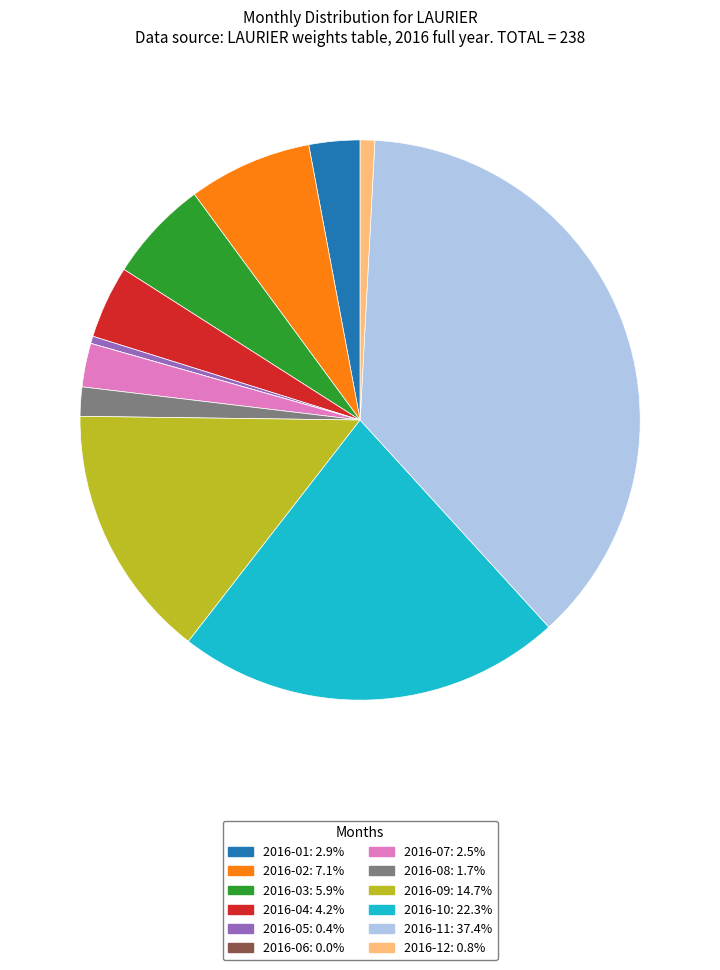

What is the ratio of the value at 2016-01: 2.9% to the value at 2016-12: 0.8%?

3.5